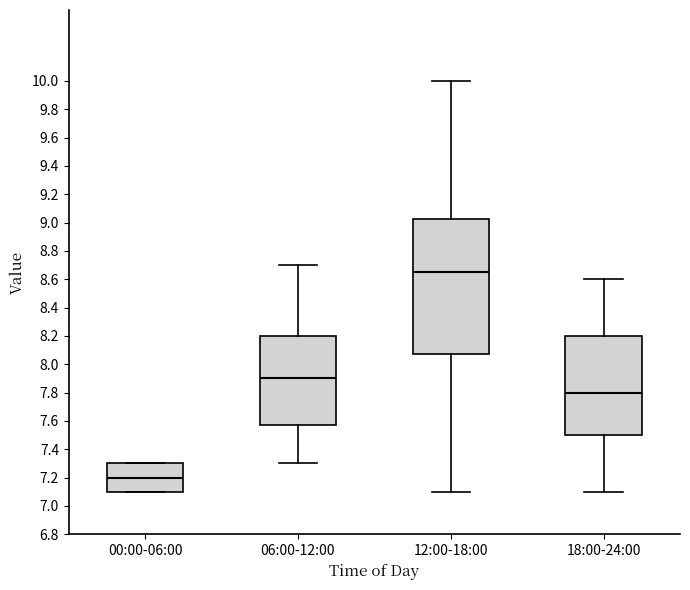

Where does the upper whisker of the box for 18:00-24:00 end on the y-axis? The values are not printed on the chart, so give them approximately, as read against the axis.

8.60